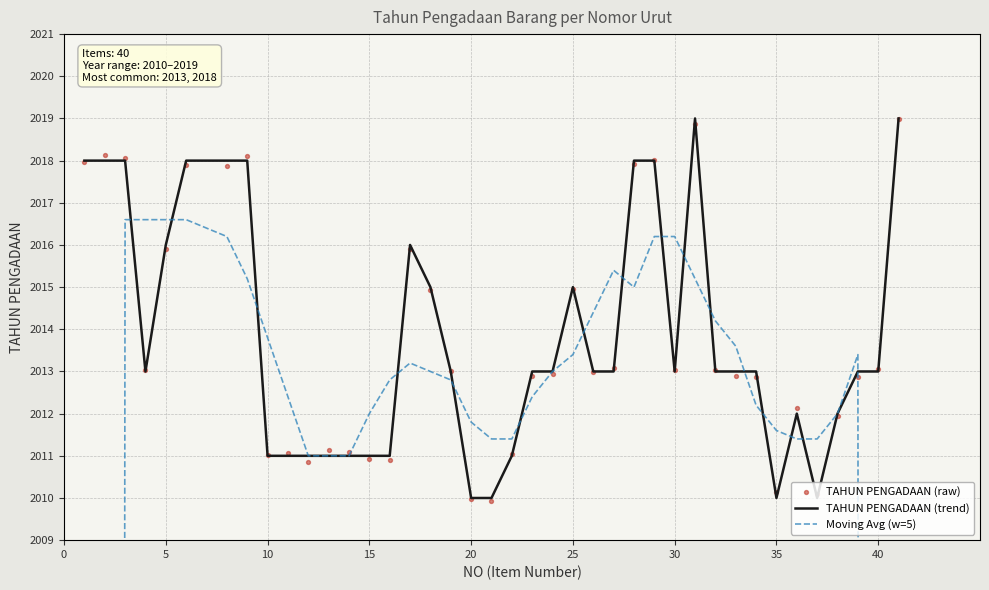

What are all the series names shown in the legend?

TAHUN PENGADAAN (trend), Moving Avg (w=5), TAHUN PENGADAAN (raw)